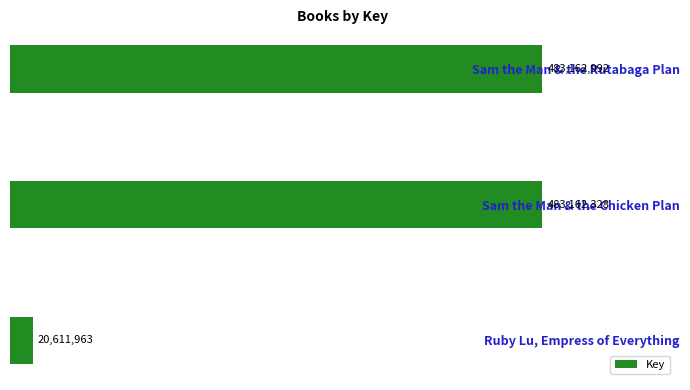

Does the chart contain any negative values?

No